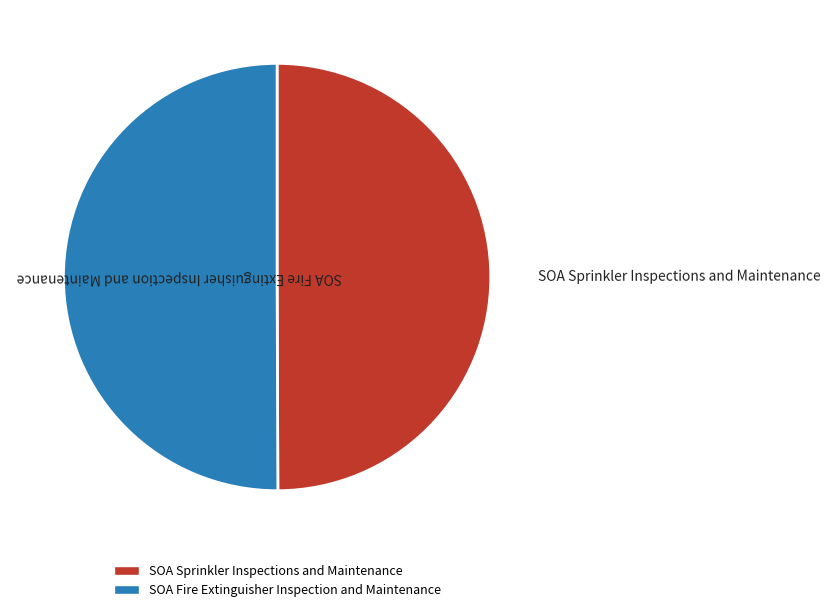

Approximately how many times larger is the value at SOA Fire Extinguisher Inspection and Maintenance compared to SOA Sprinkler Inspections and Maintenance?

1.0